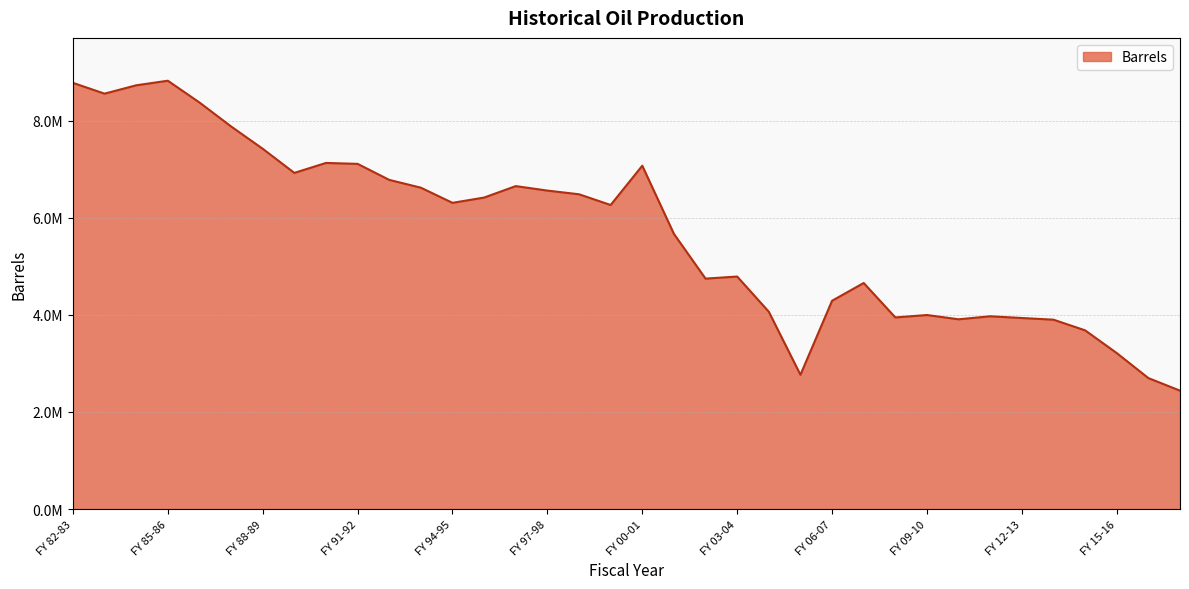

Where is the data nearest to the value 5632309?

FY 01-02